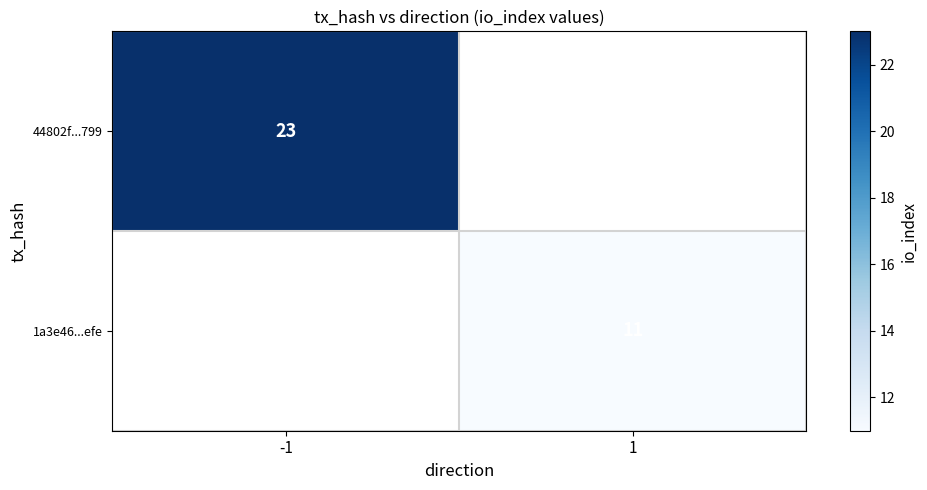

The value of 44802f...799 at -1 is 23. True or false?

True